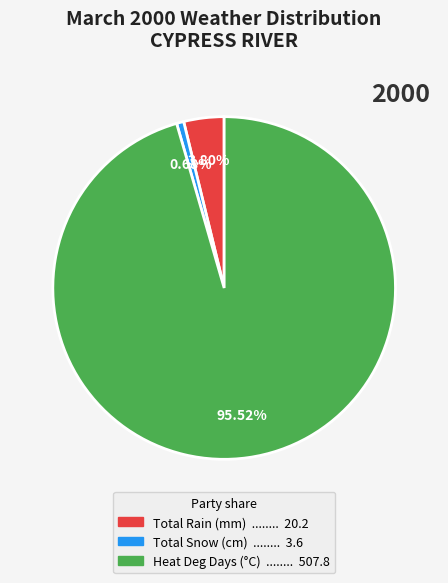

How many slices are in this pie chart?

3